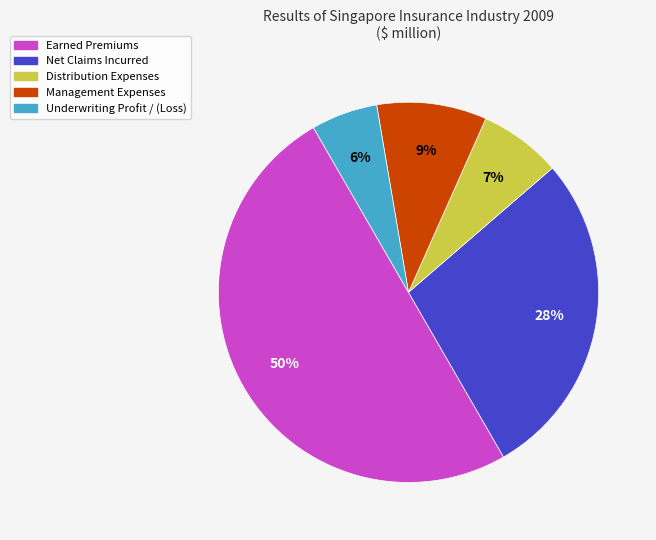

Does Distribution Expenses represent more than half of the total?

No